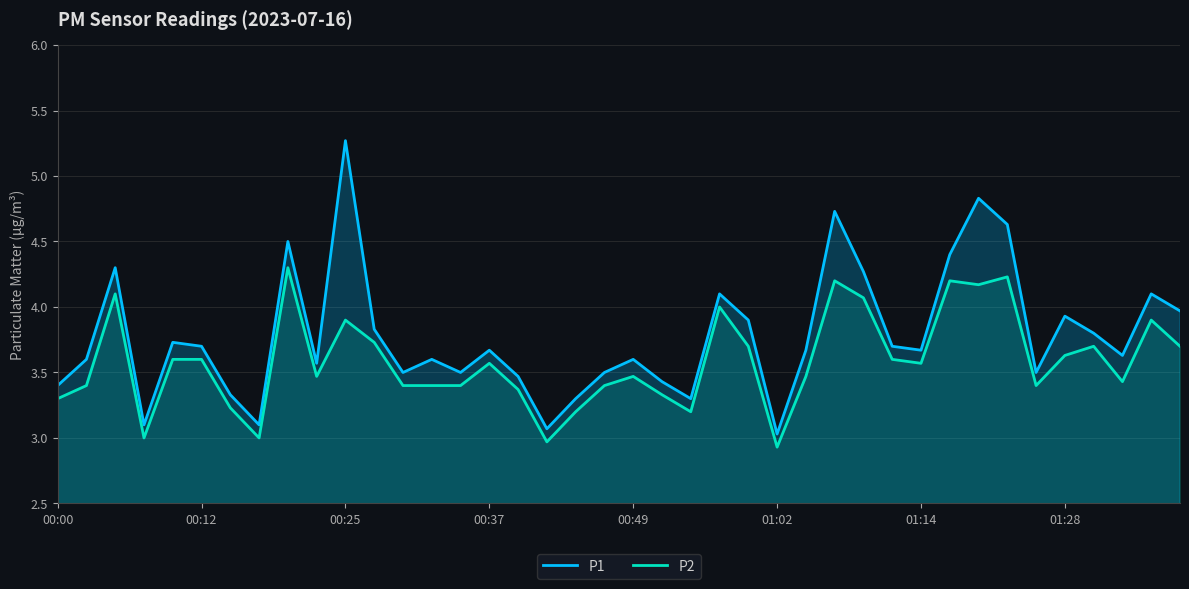

True or false: P2 has a value of 5.6 at 38.

False